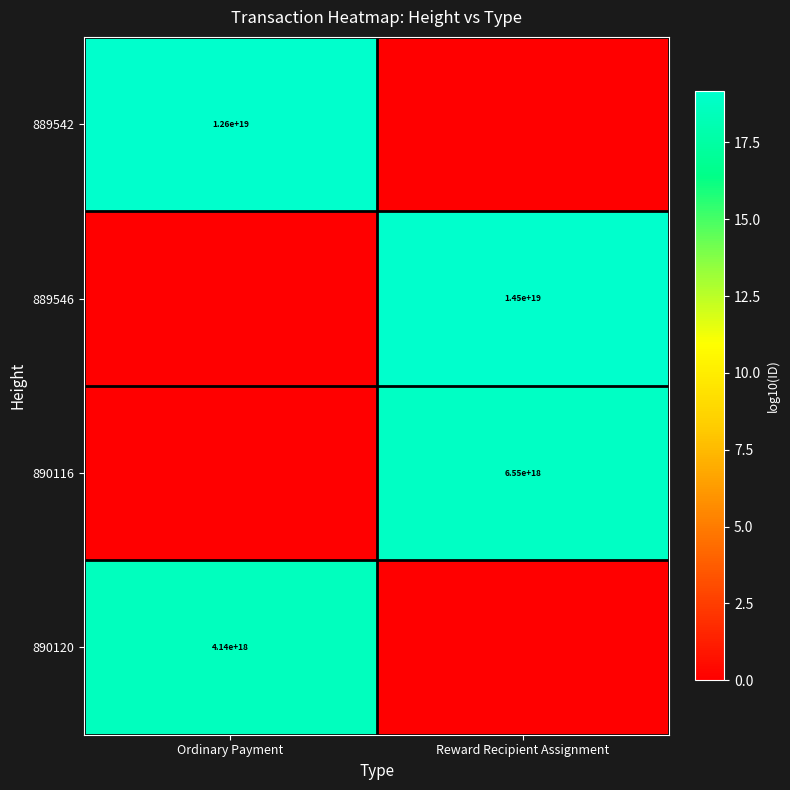

True or false: 889546 has a value of 24448114820351139840 at Reward Recipient Assignment.

False